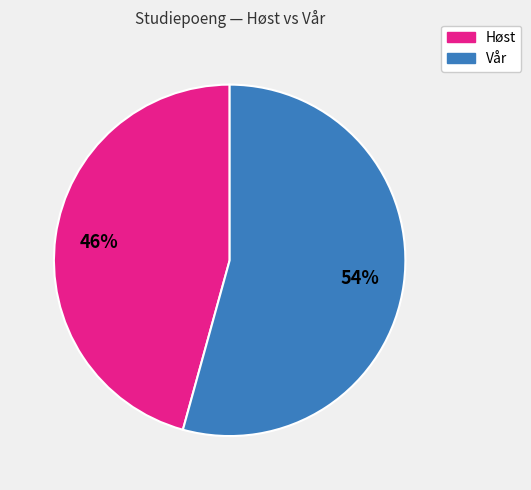

To the nearest percent, what is the average slice percentage?

50%